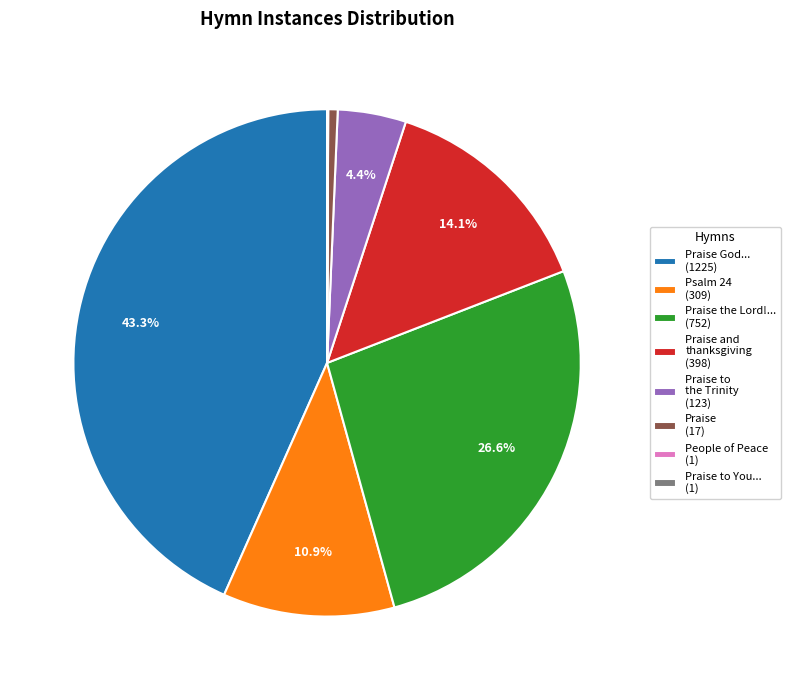

Is the sum of Praise and thanksgiving (398) and Praise to the Trinity (123) greater than half?

No